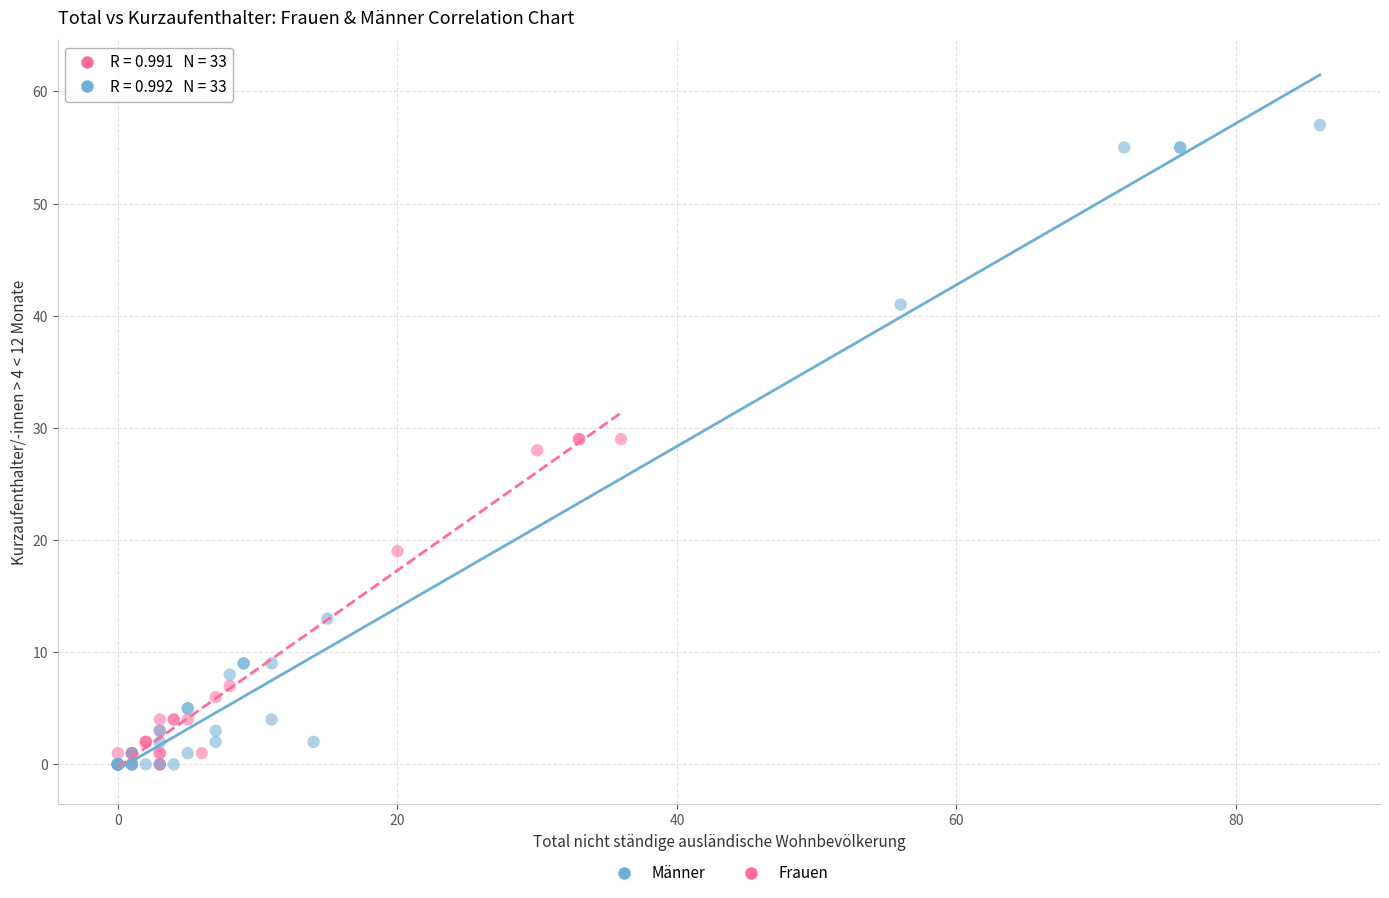

Which series has the widest spread of Y values?

Männer